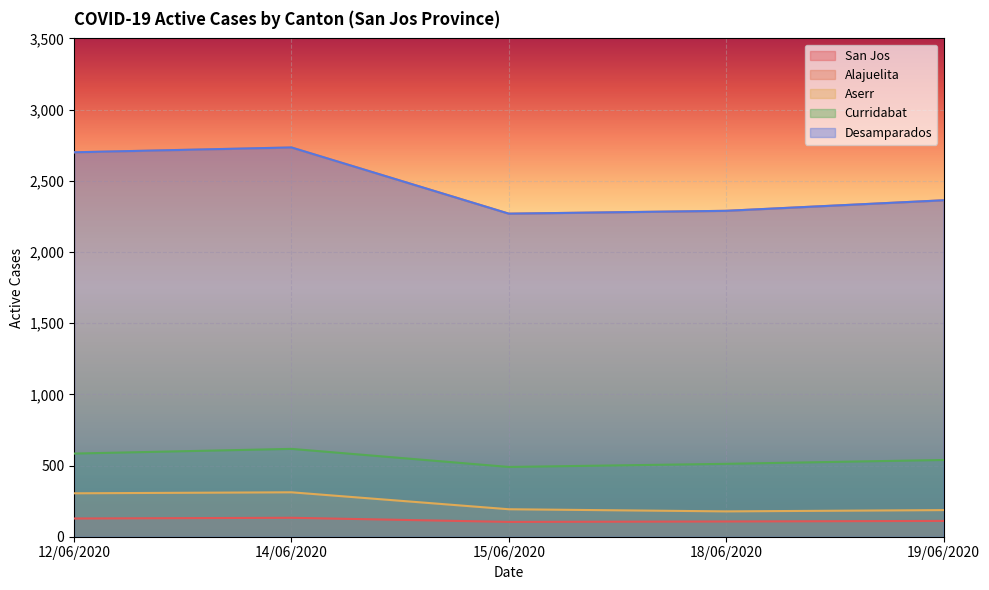

What is the difference between the Curridabat values at 12/06/2020 and 19/06/2020?

45